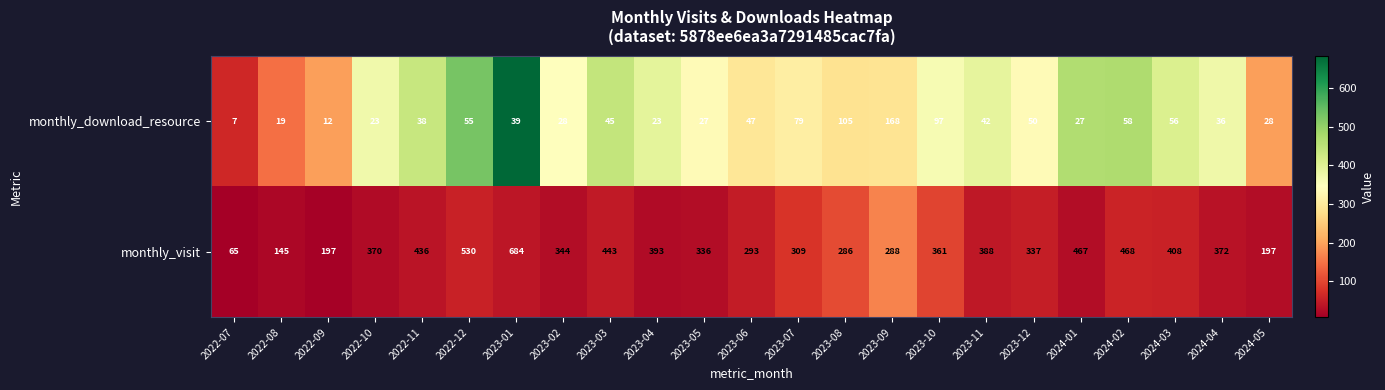

At 2023-09, list the series in order from largest to smallest.

monthly_visit, monthly_download_resource